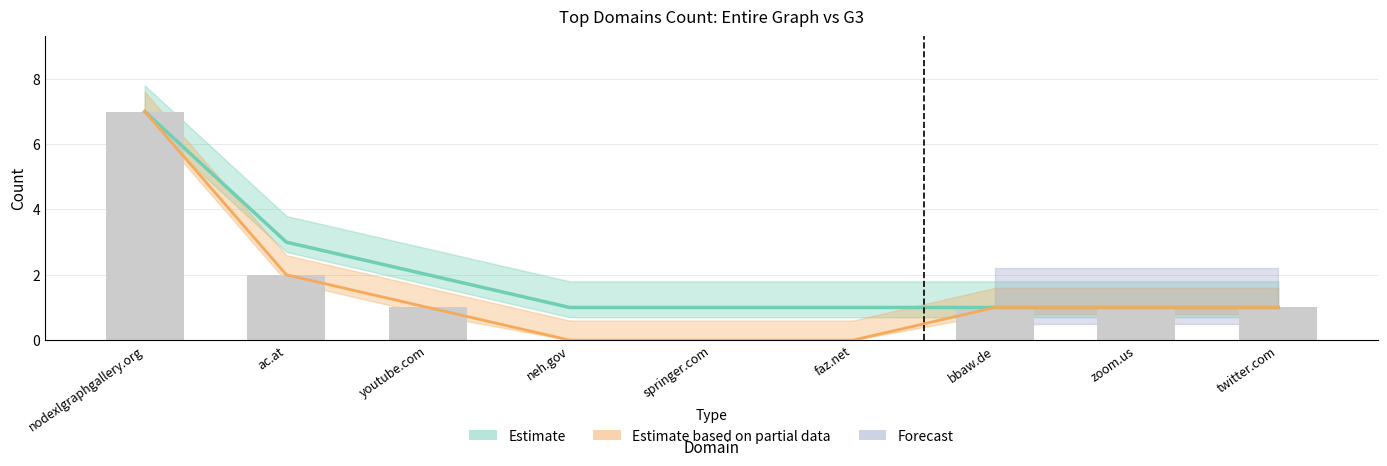

Where is G3 Count nearest to the value 3?

ac.at